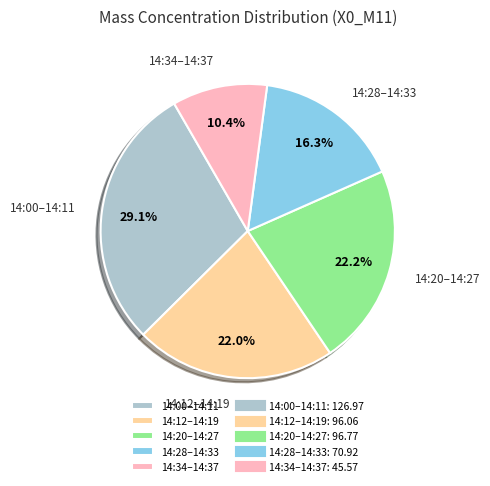

What is the largest slice in the pie chart?

14:00–14:11